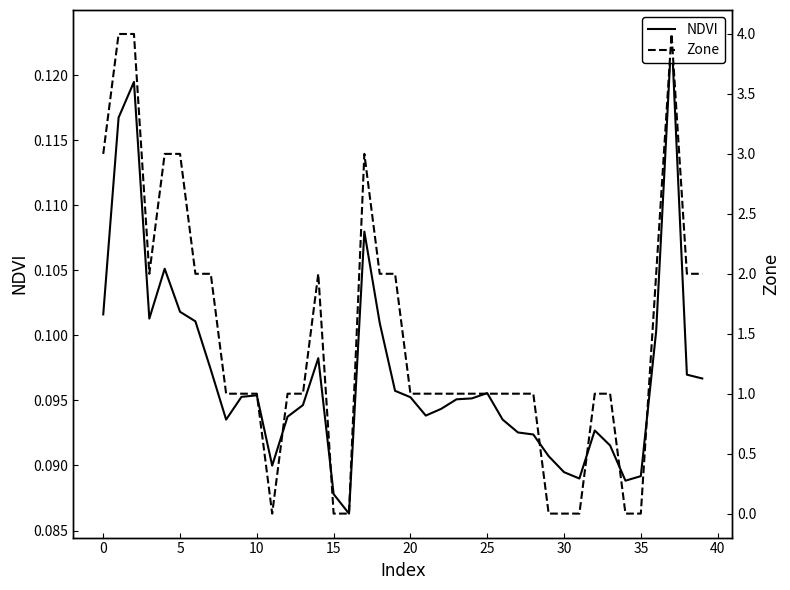

What is the label of the 35th point from the left?

34